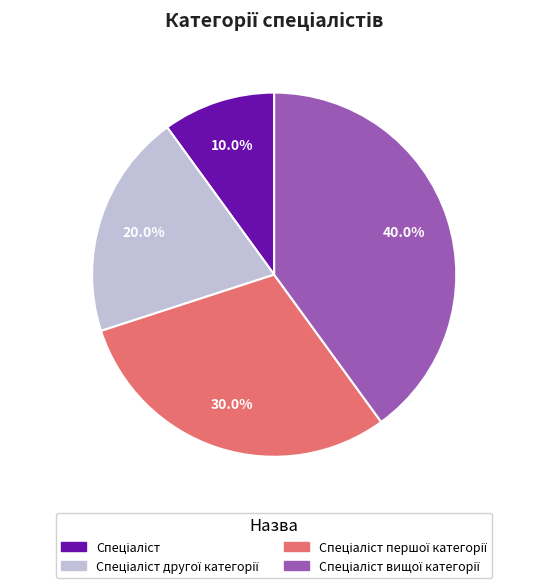

Is there any slice that represents more than half of the pie?

No